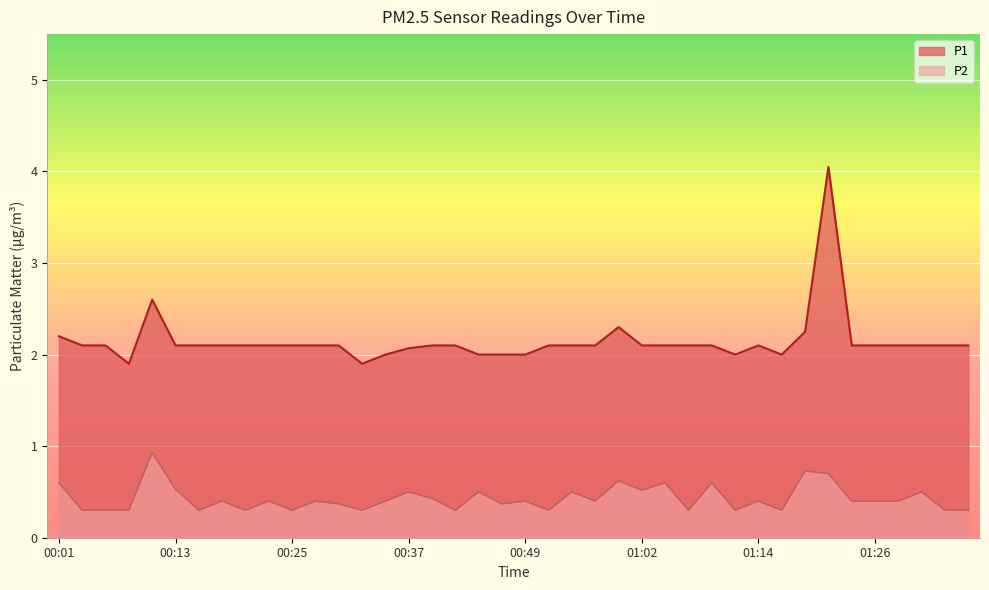

At which category does P1 reach its first local peak?

00:11